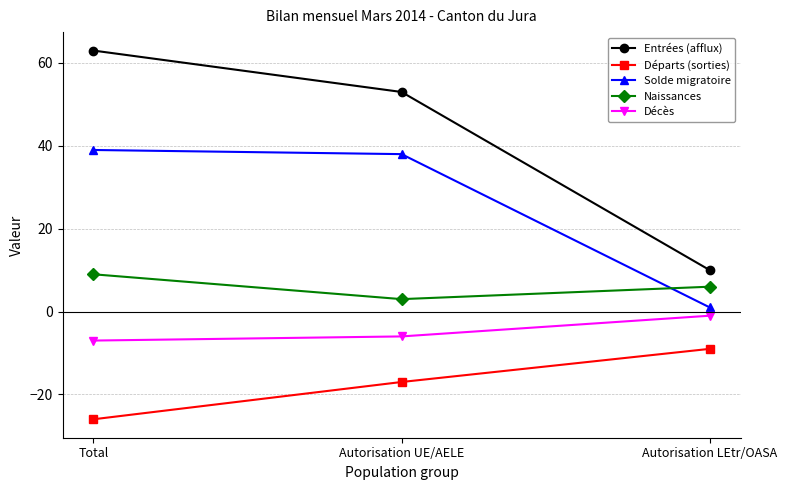

Where does the Départs (sorties) series first go above -17?

Autorisation LEtr/OASA